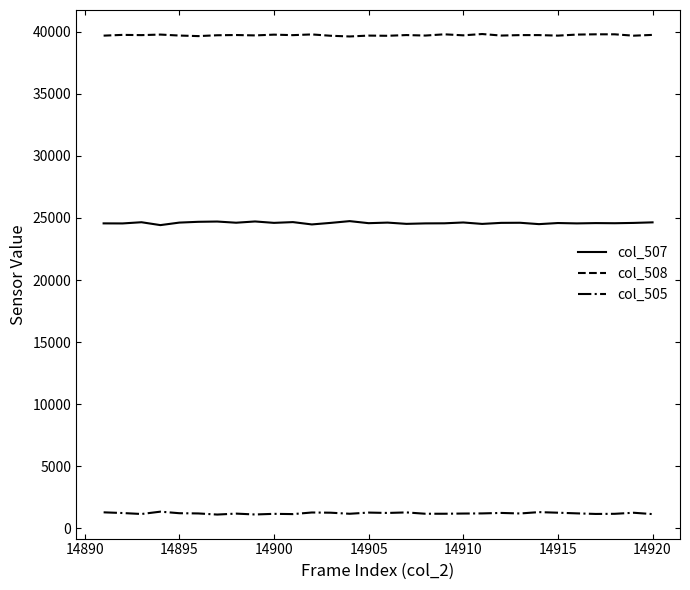

True or false: col_505 and col_507 intersect in this chart.

False